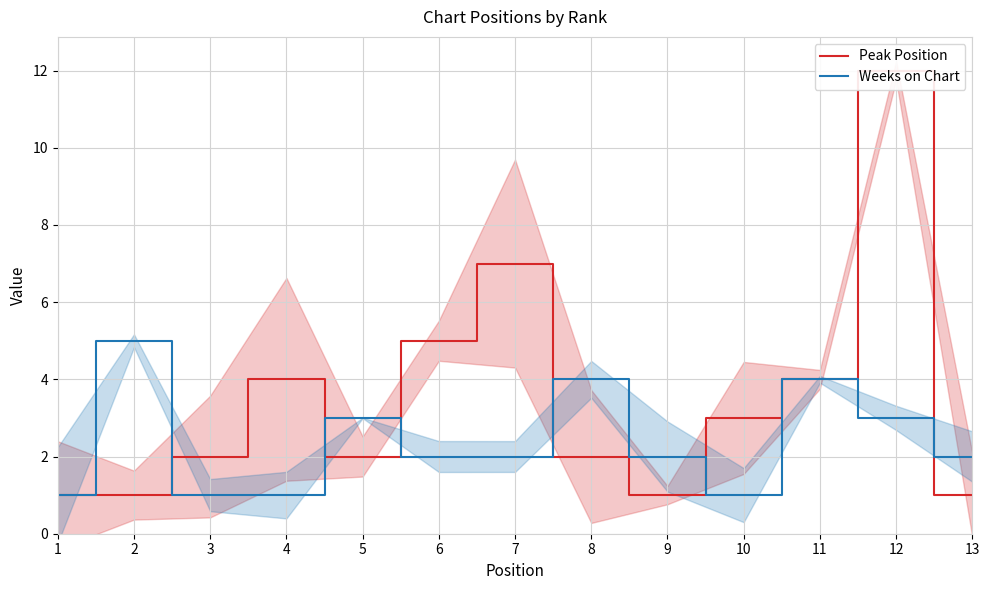

Which label corresponds to the largest value in the chart?

12